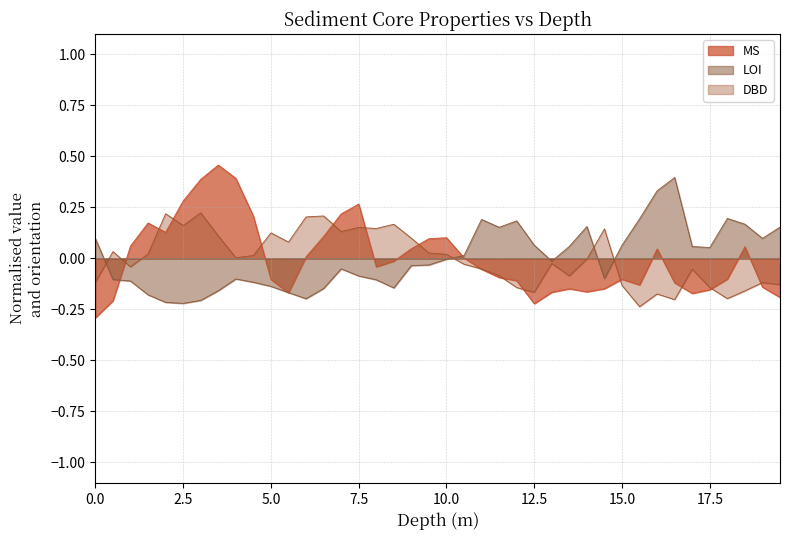

Count the number of data series in this chart.

3